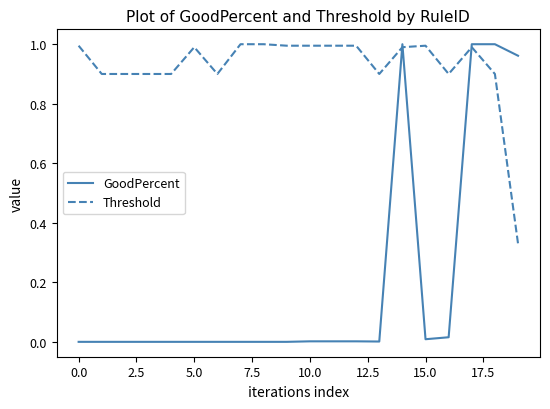

Which series has the largest total across all categories?

Threshold